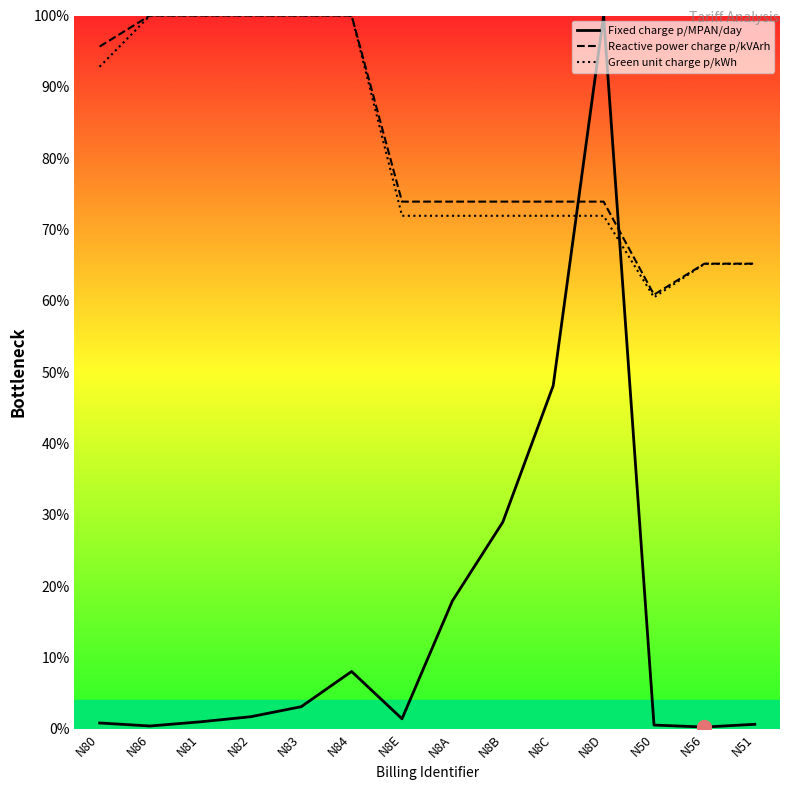

What are all the series names shown in the legend?

Fixed charge p/MPAN/day, Reactive power charge p/kVArh, Green unit charge p/kWh